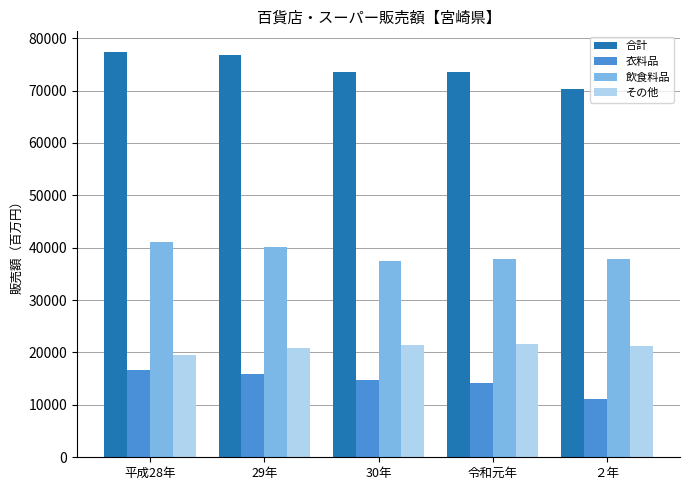

Rank the series by their maximum value, from highest to lowest.

合計, 飲食料品, その他, 衣料品